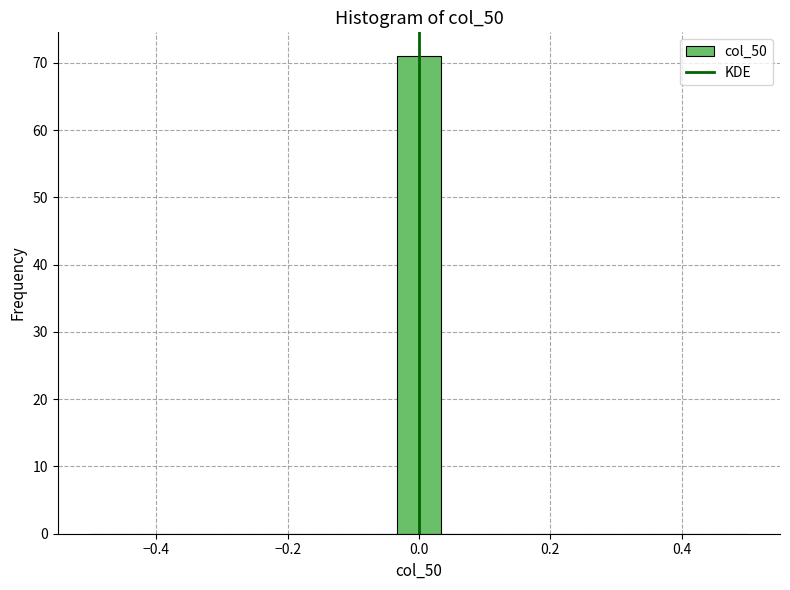

Around what value on the x-axis is the tallest bar? Give the approximate position of its centre, as read against the axis.

0.00